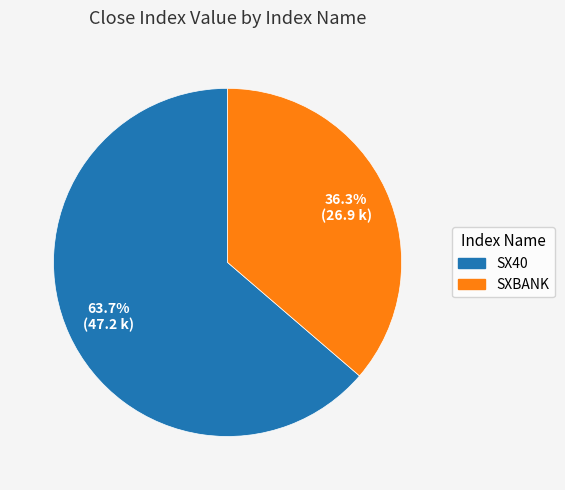

Is there any slice that represents more than half of the pie?

Yes